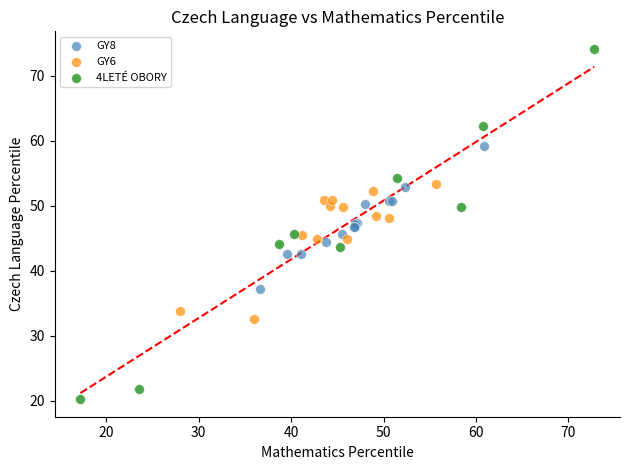

Which series has the widest spread of Y values?

4LETÉ OBORY